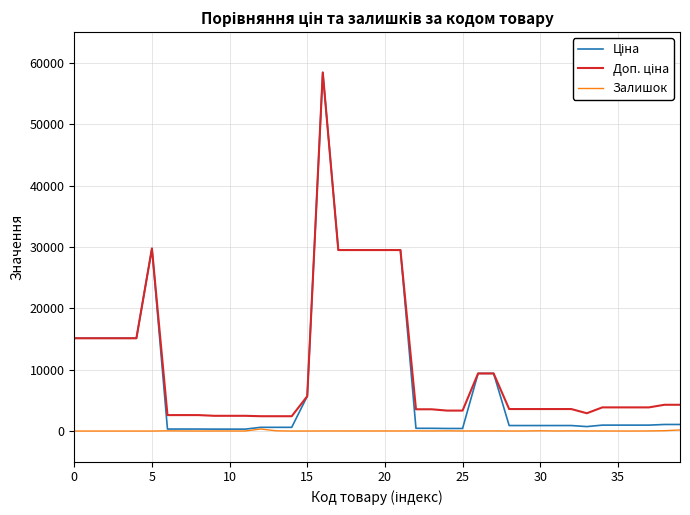

What is the greatest value displayed?

58426.5